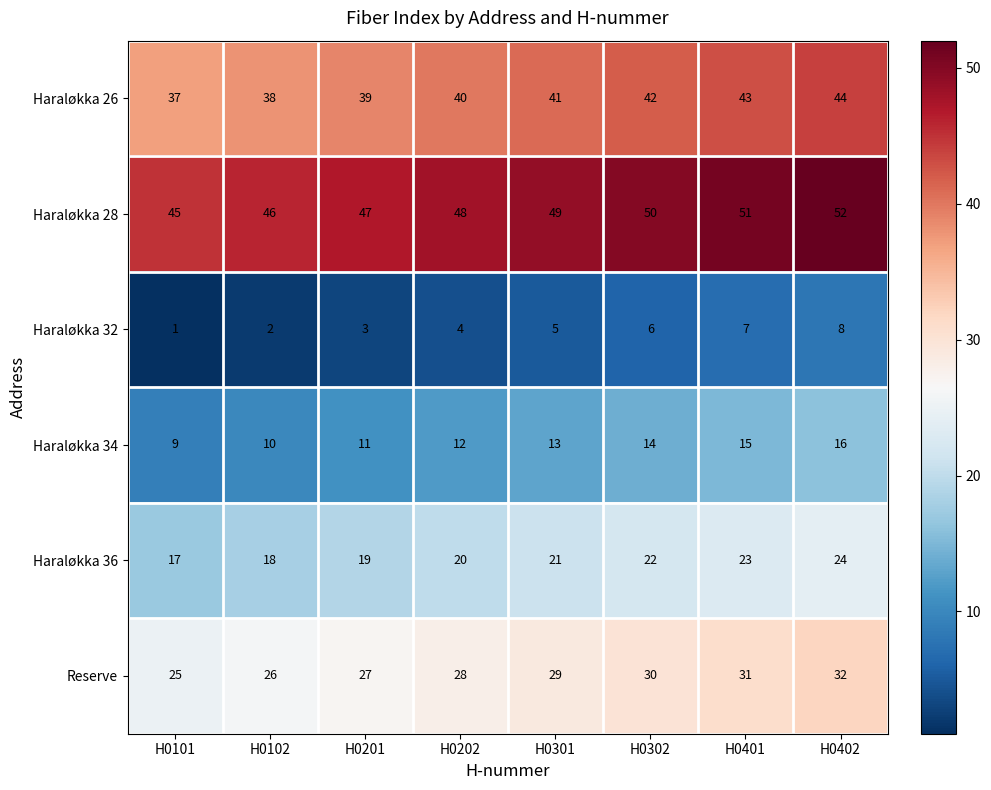

What is the difference between the maximum and second lowest values in the Haraløkka 36 series?

6